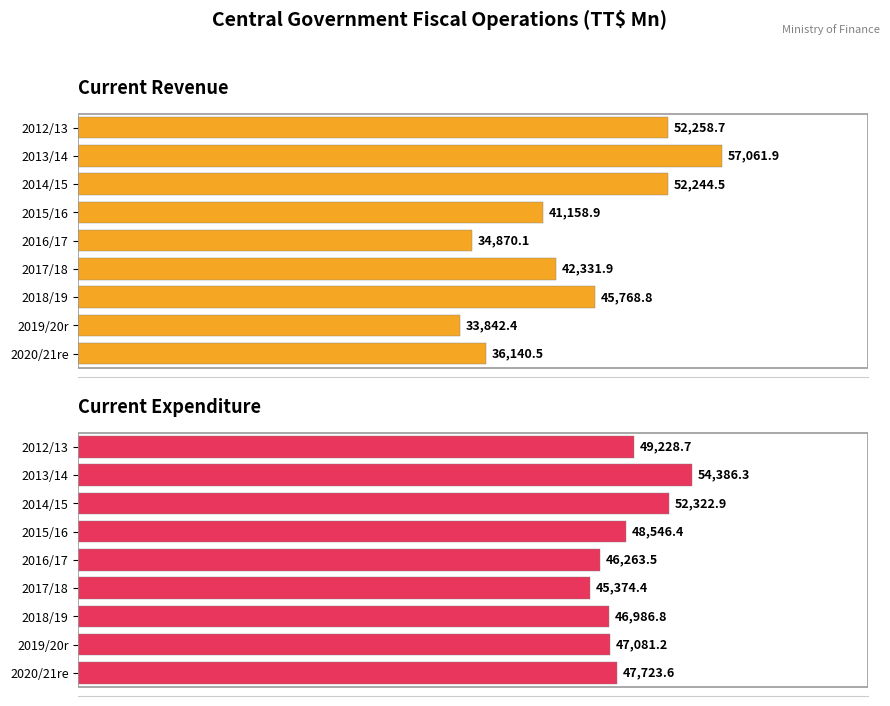

Reading left to right, what are all the values shown in this chart?

Current Revenue: 52258.7	57061.9	52244.5	41158.9	34870.1	42331.9	45768.8	33842.4	36140.5
Current Expenditure: 49228.7	54386.3	52322.9	48546.4	46263.5	45374.4	46986.8	47081.2	47723.6